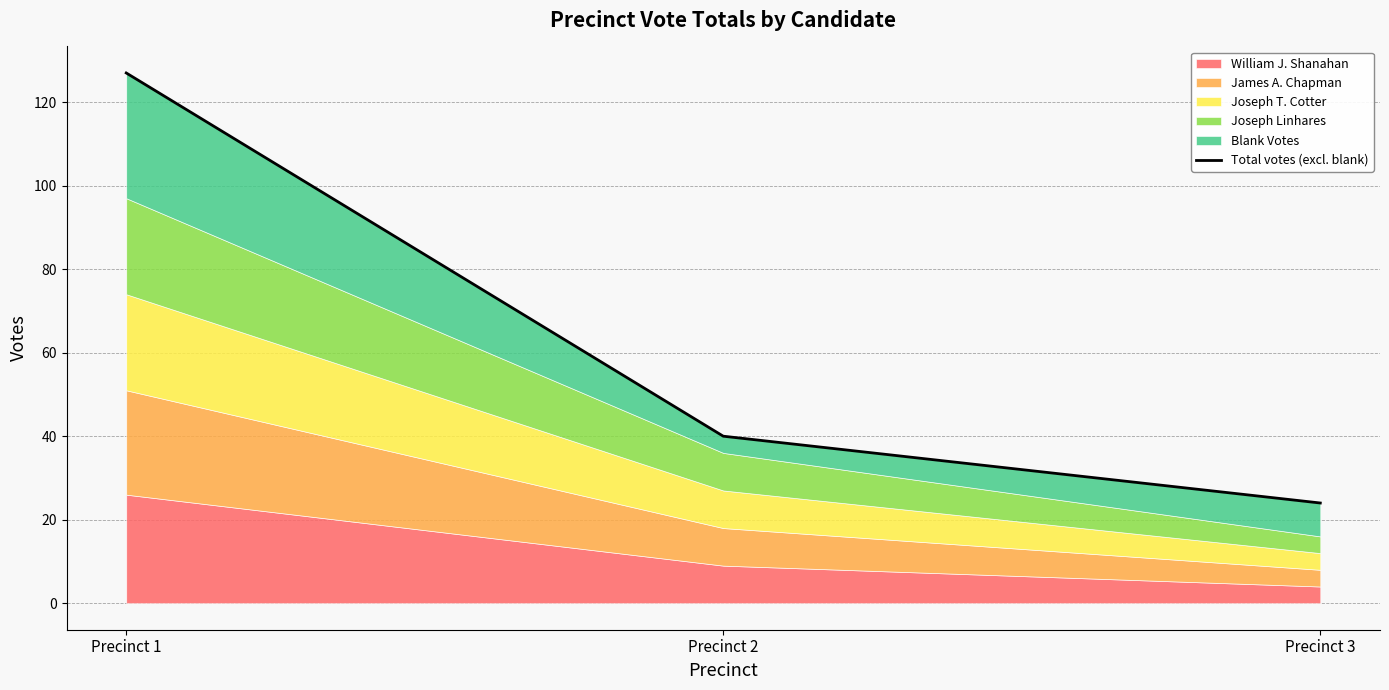

The value at Precinct 1 is 127. True or false?

True